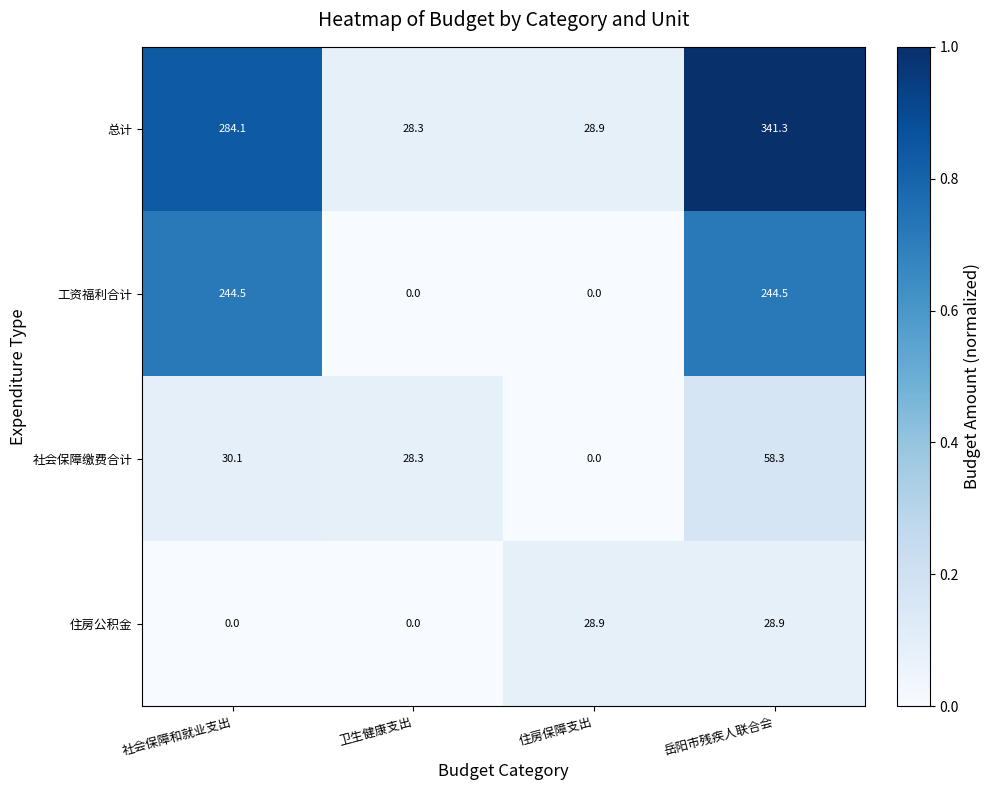

Rank the series at 社会保障和就业支出 from lowest to highest value.

住房公积金, 社会保障缴费合计, 工资福利合计, 总计